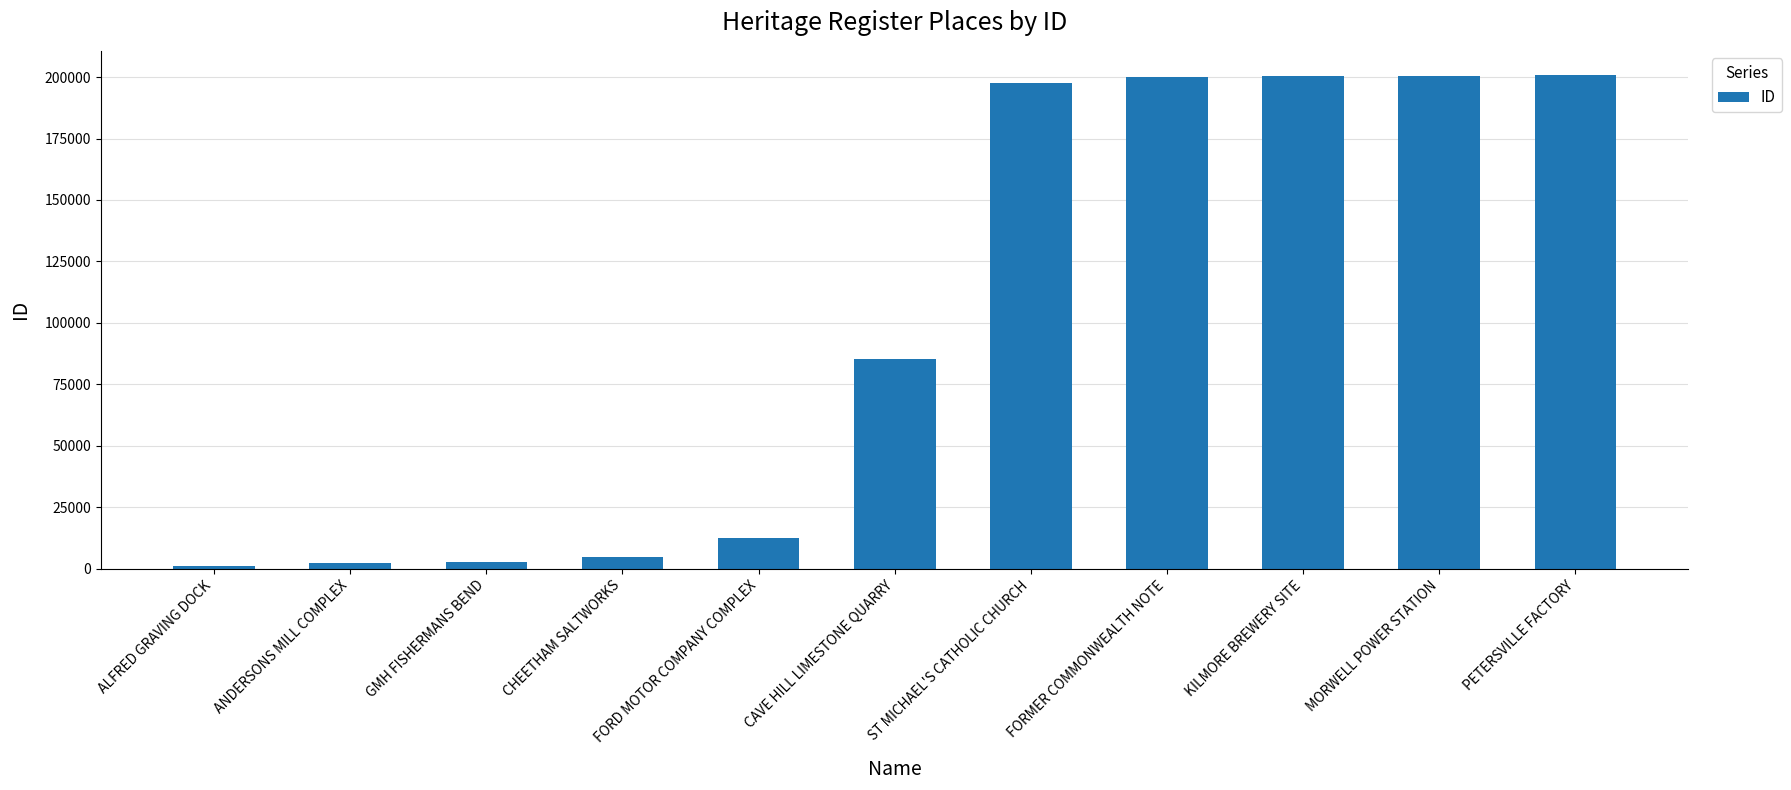

What is the maximum value shown in the chart?

200646